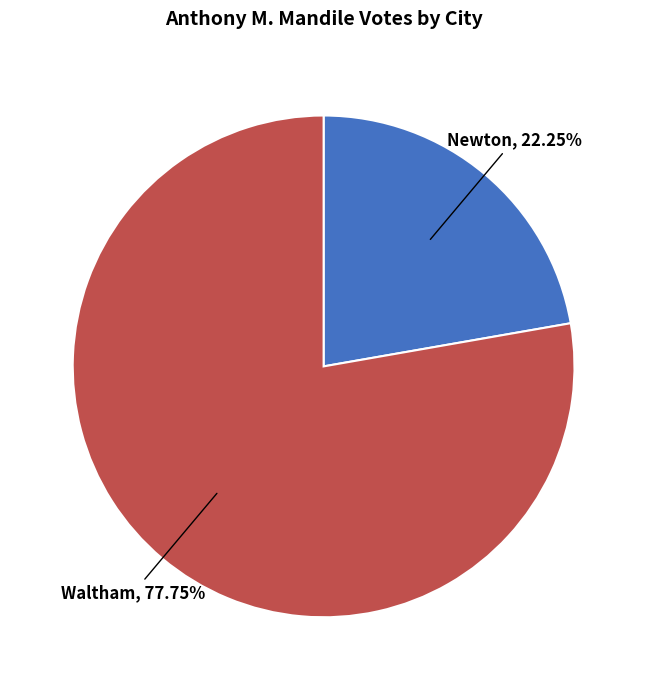

True or false: Newton accounts for 34% of the total.

False